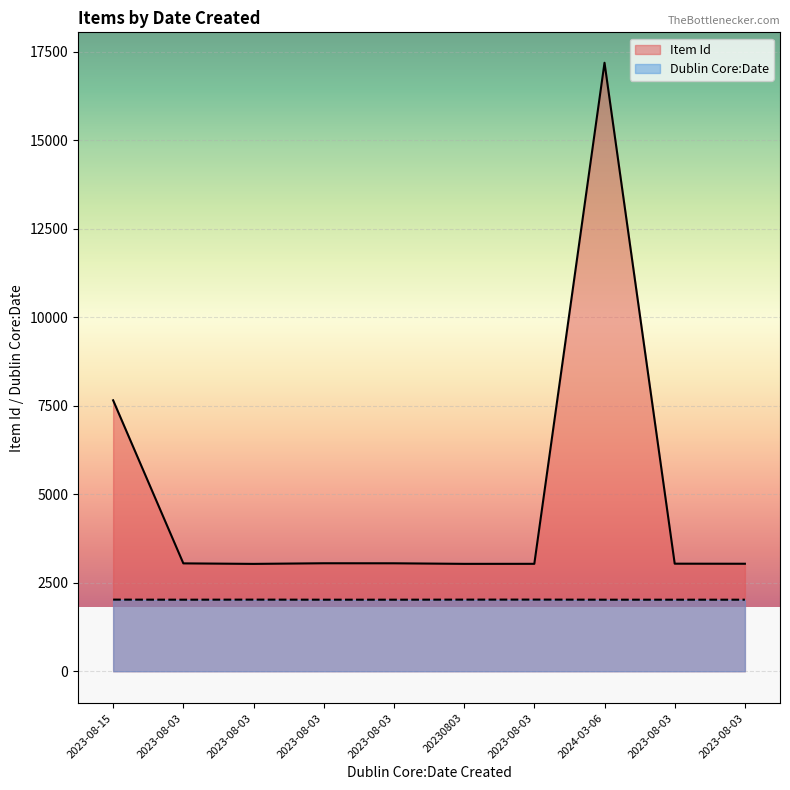

True or false: Dublin Core:Date has more than 1 interior local peaks.

True